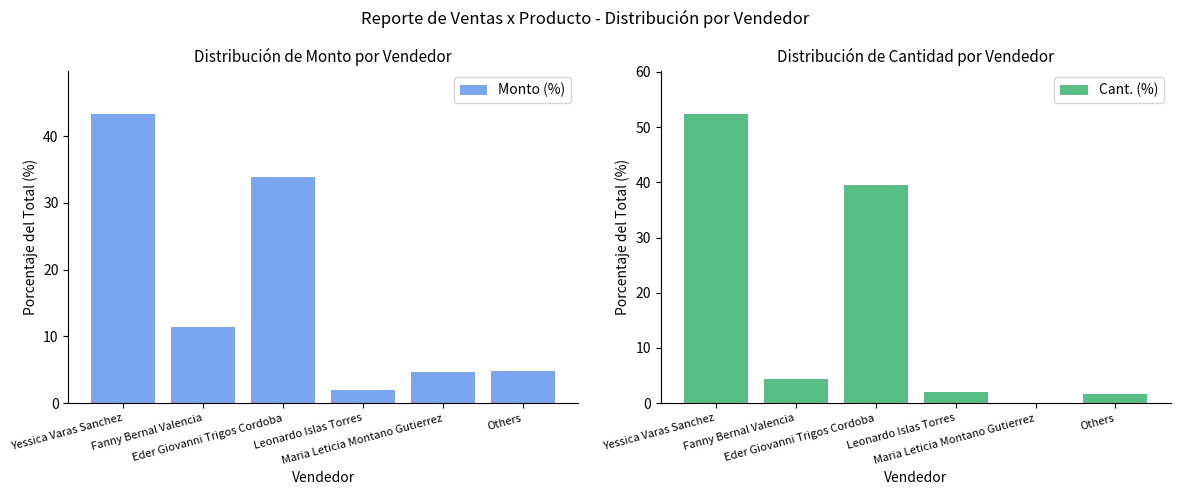

At which category does the chart reach its peak across all series?

Yessica Varas Sanchez